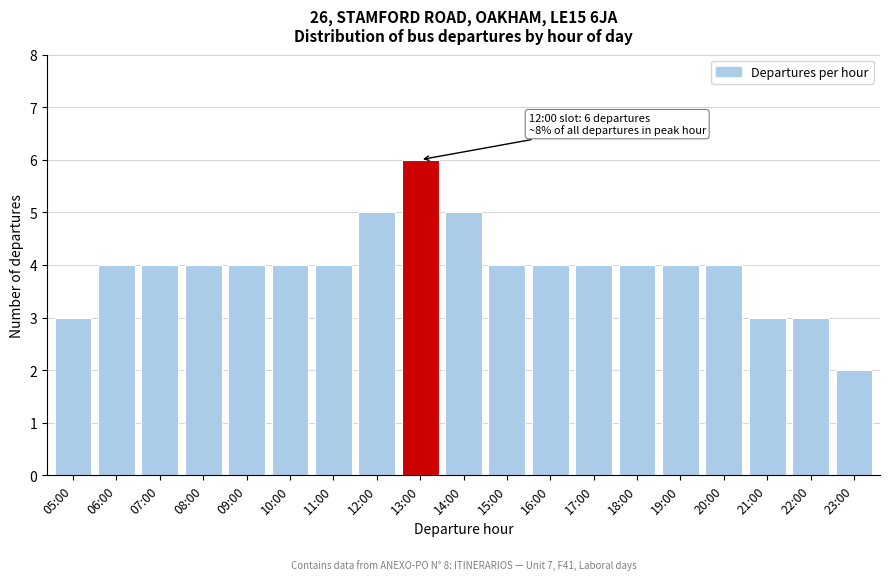

Reading left to right, list all the values displayed in this chart.

05:00=3	06:00=4	07:00=4	08:00=4	09:00=4	10:00=4	11:00=4	12:00=5	13:00=6	14:00=5	15:00=4	16:00=4	17:00=4	18:00=4	19:00=4	20:00=4	21:00=3	22:00=3	23:00=2